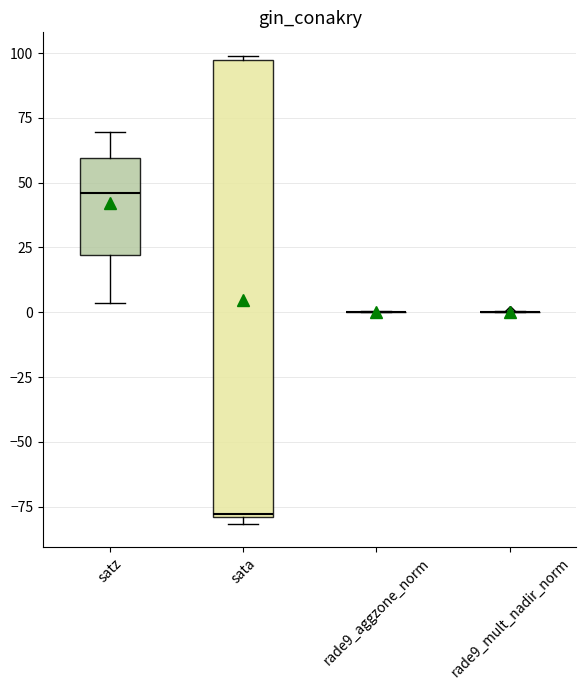

Reading left to right, transcribe this box plot: for each box, give where its median line is, the range the box spans, and where its two whiskers end, as read against the y-axis. The values are not printed on the chart, so give them approximately, as read against the axis.

satz: median 45, box 20 to 60, whiskers 5 to 70
sata: median -80, box -80 to 100, whiskers -80 (just below the box's lower edge) to 100
rade9_aggzone_norm: box collapsed to a line at 0, whiskers 0 to 0
rade9_mult_nadir_norm: box collapsed to a line at 0, whiskers 0 to 0